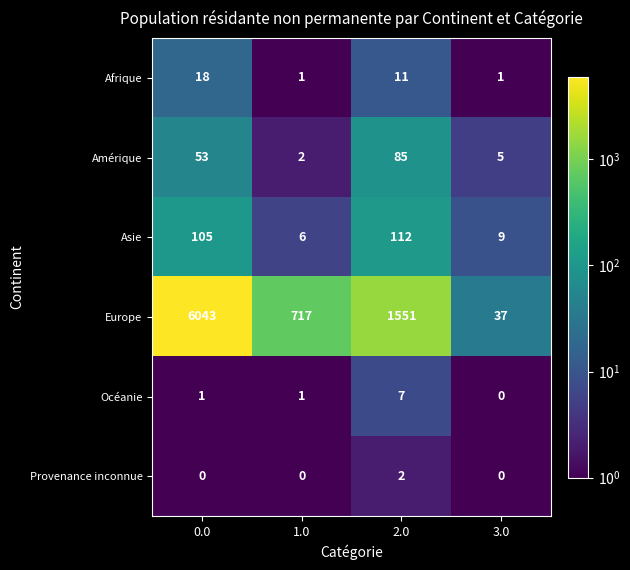

Is the value of Océanie at 0.0 greater than the value of Europe at 2.0?

No